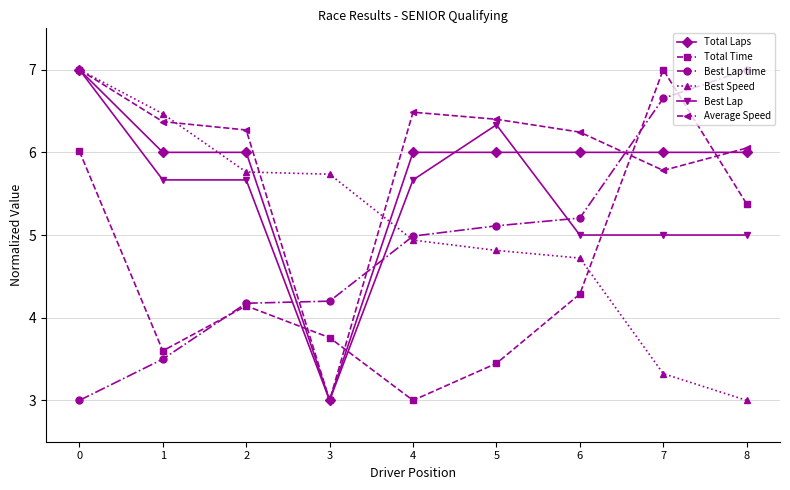

What is the highest value of the Average Speed series?

7.0